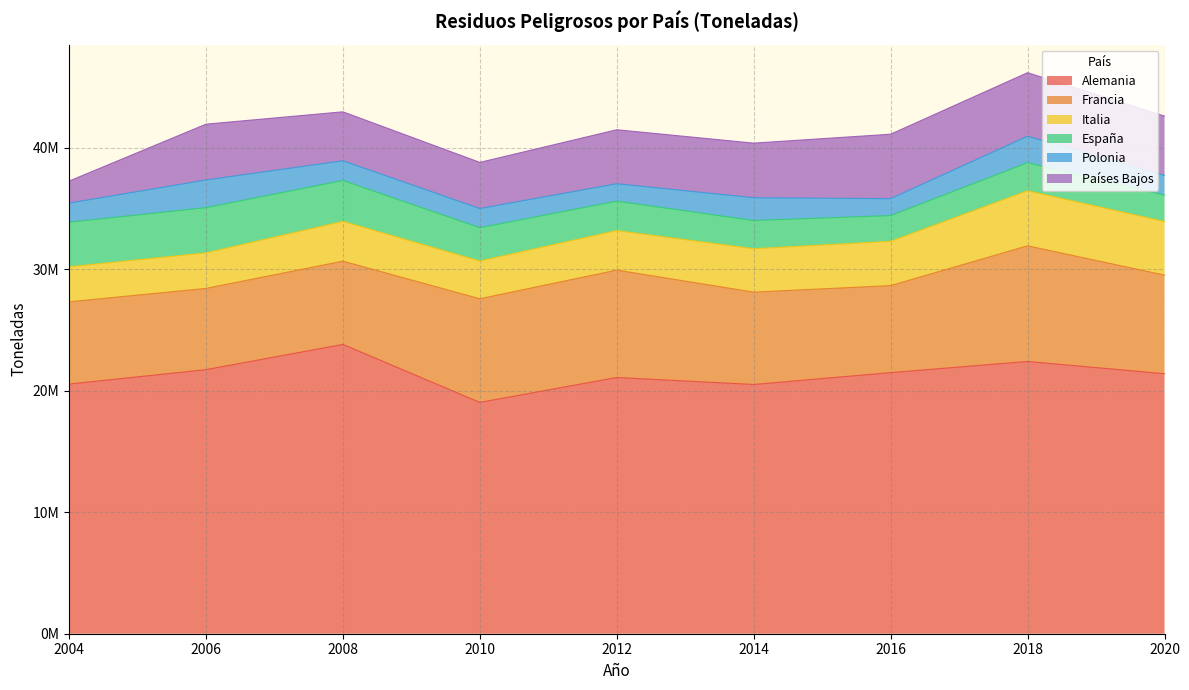

The Francia series shows 10683675 at 2020. True or false?

False